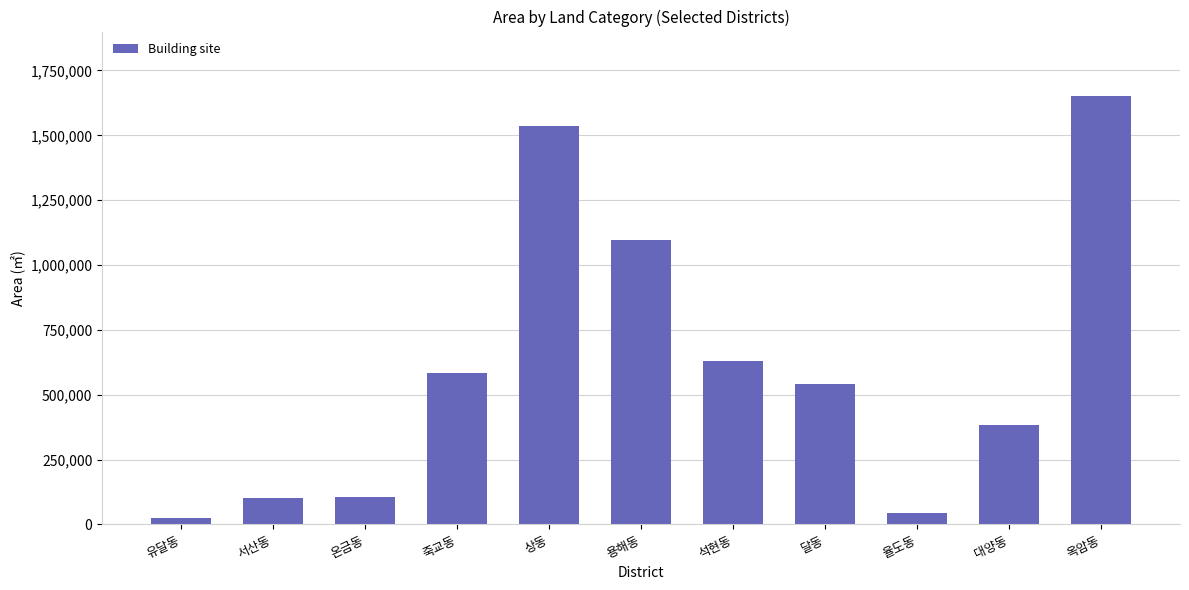

At which label is the value closest to 837894?

석현동